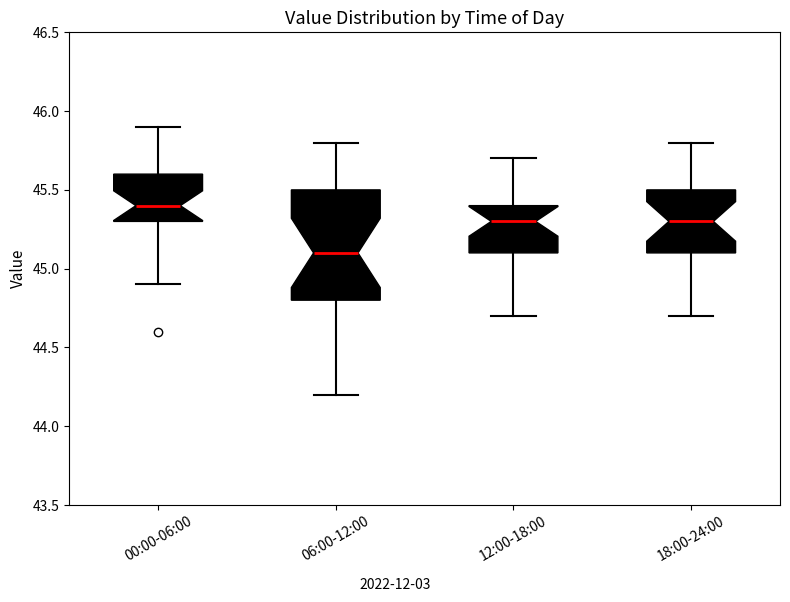

Which box is the tallest, from its lower edge to its upper edge?

06:00-12:00